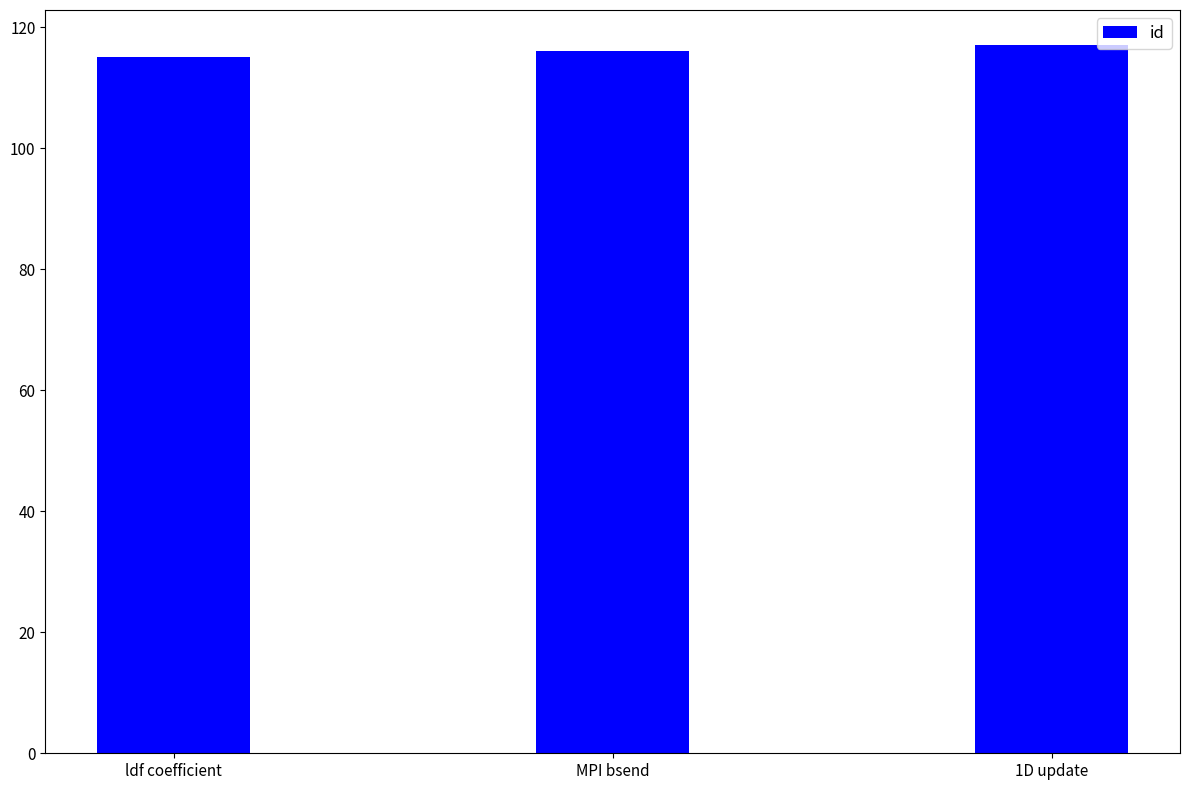

How many values are below 116?

1